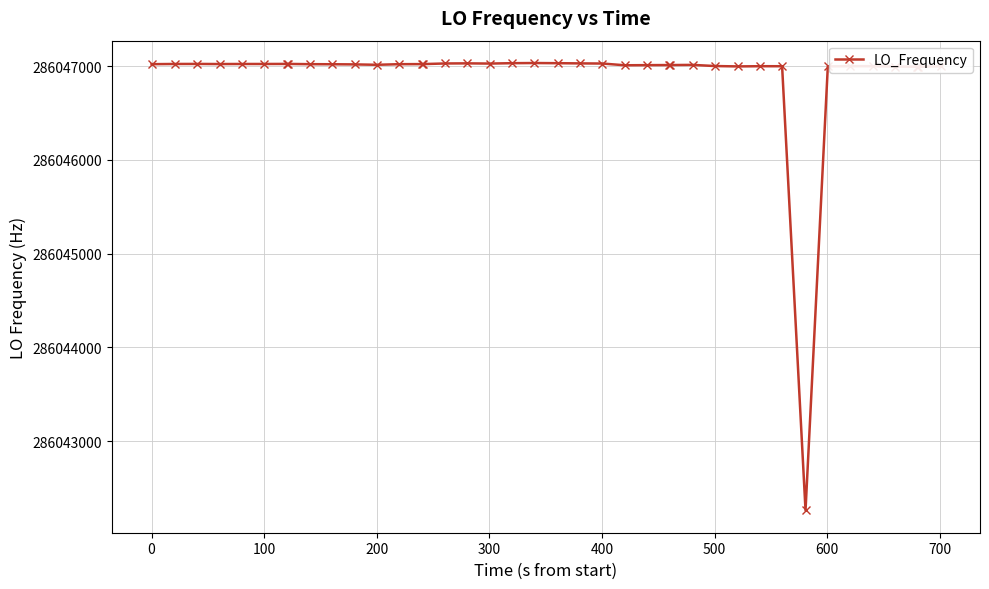

What is the sum of all values?

11441875847.9